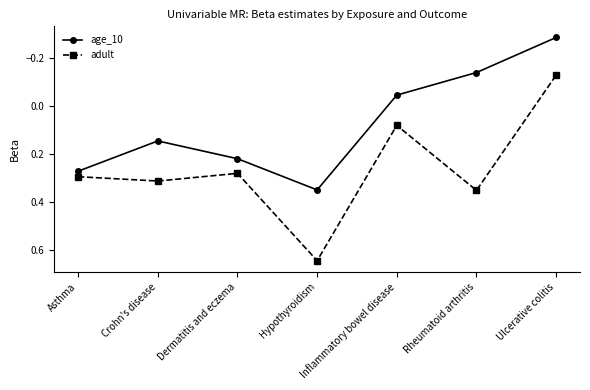

True or false: adult and age_10 intersect in this chart.

False